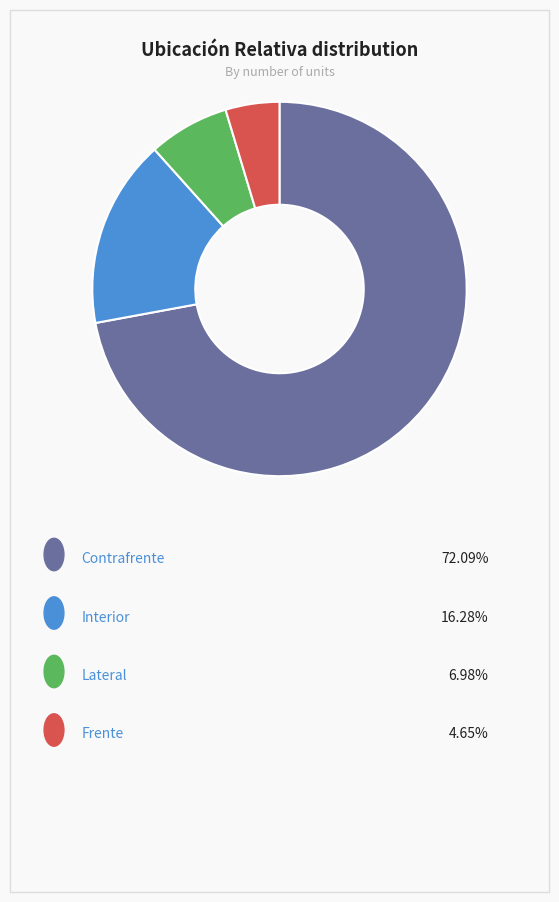

How many segments does this pie chart have?

4